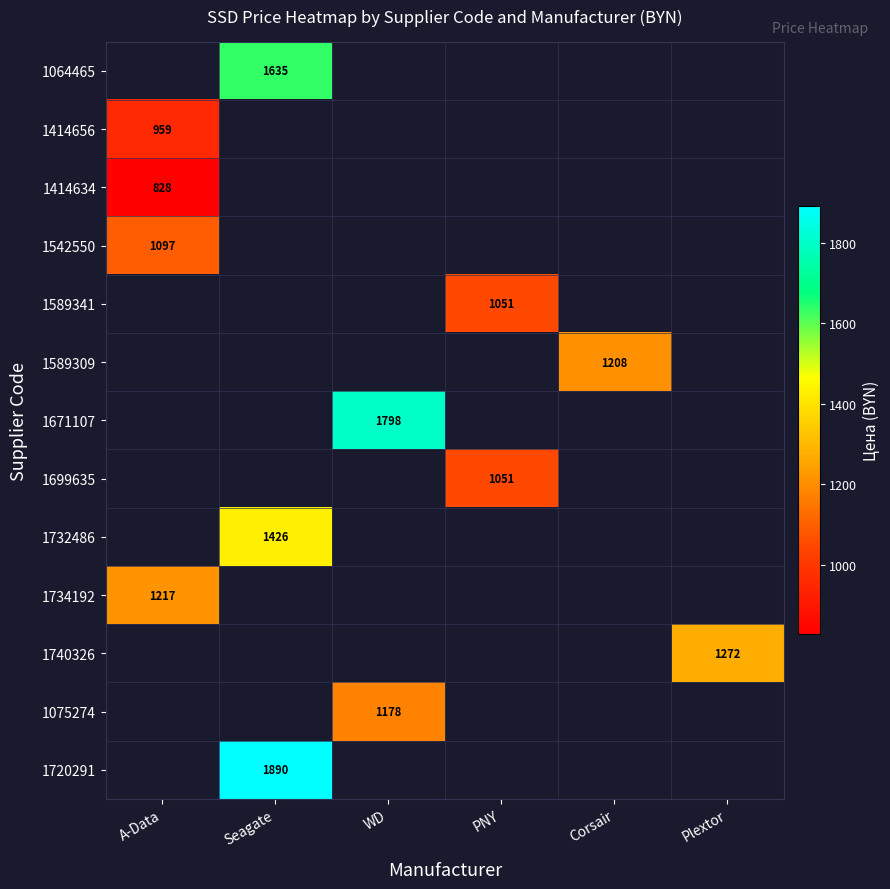

What is the greatest value displayed?

1890.5